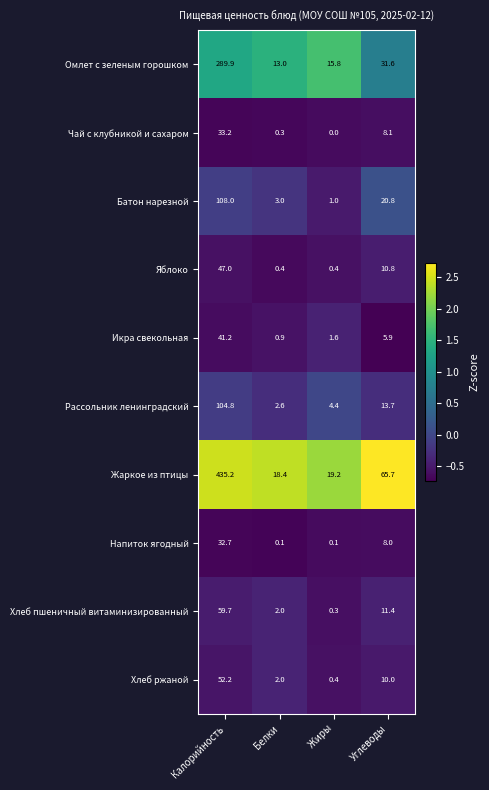

List the series in order of their peak value, lowest first.

Напиток ягодный, Чай с клубникой и сахаром, Икра свекольная, Яблоко, Хлеб ржаной, Хлеб пшеничный витаминизированный, Рассольник ленинградский, Батон нарезной, Омлет с зеленым горошком, Жаркое из птицы